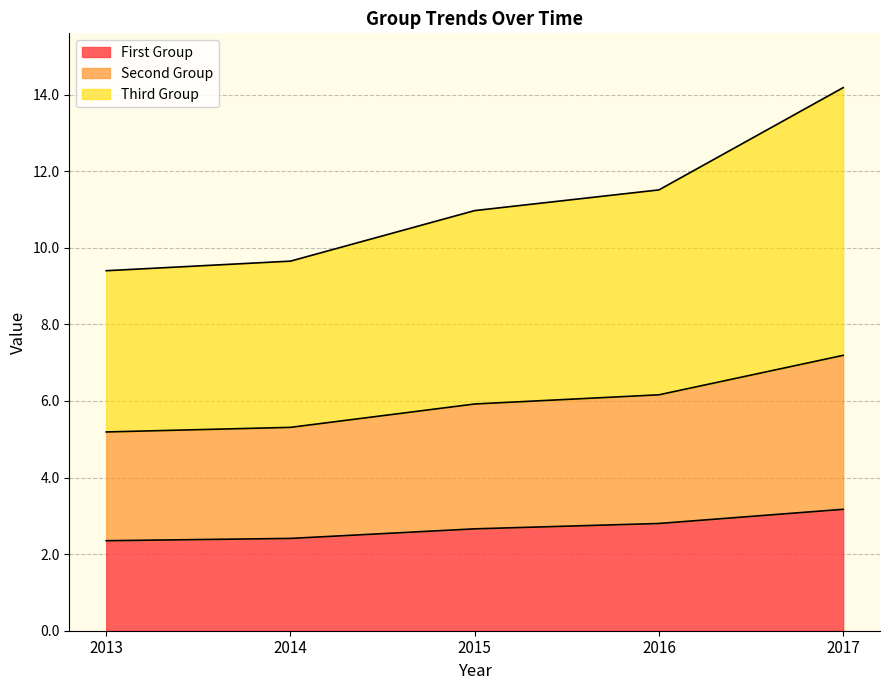

What is the smallest value displayed?

2.4